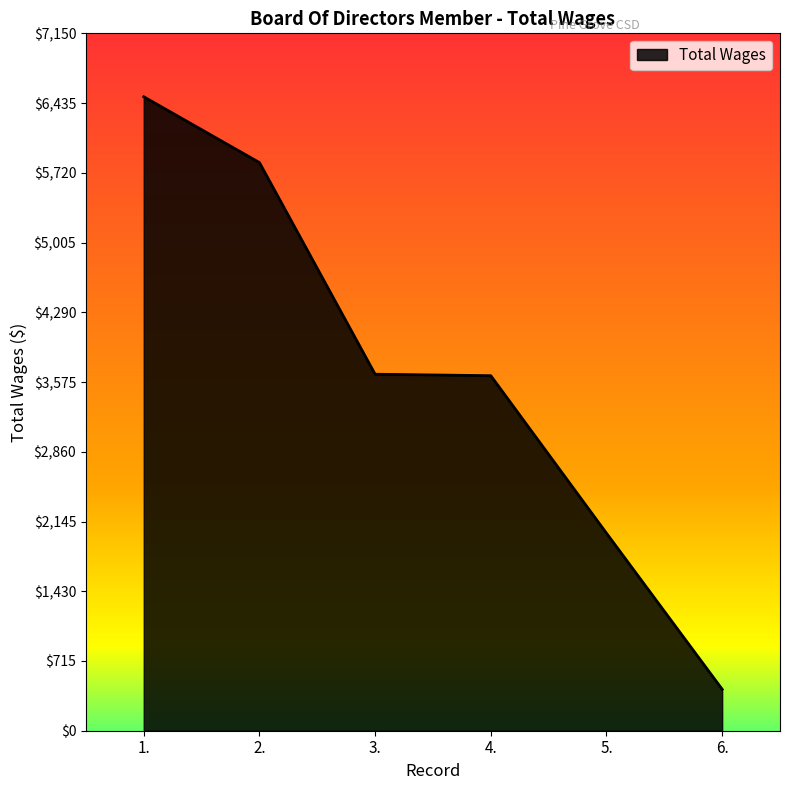

Count the number of categories in the chart.

6